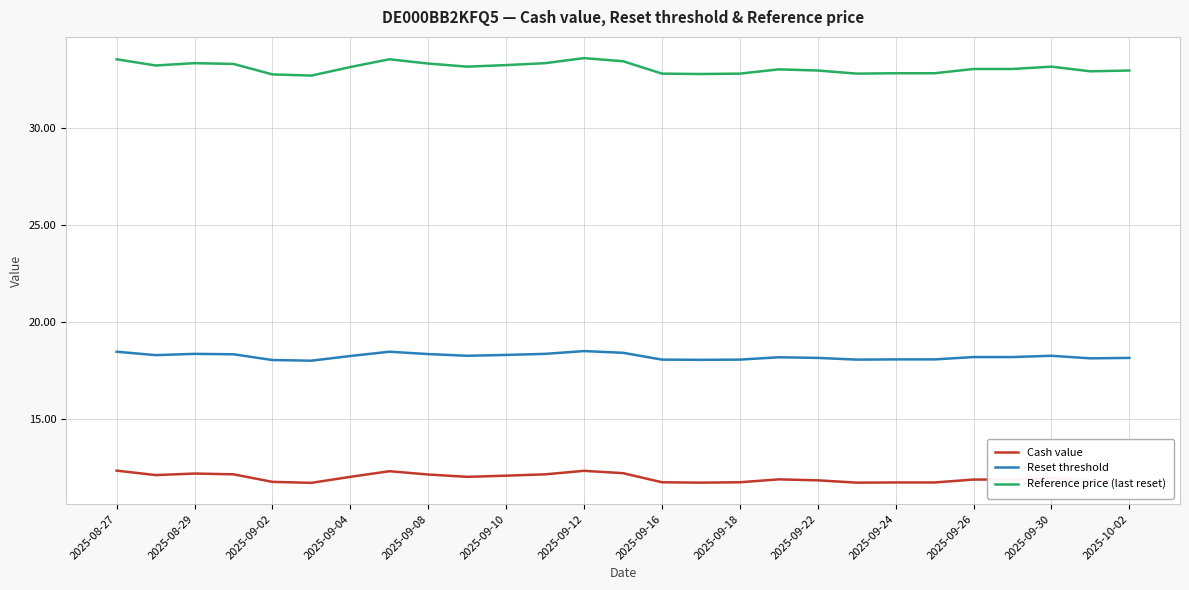

What are all the series names shown in the legend?

Cash value, Reset threshold, Reference price (last reset)